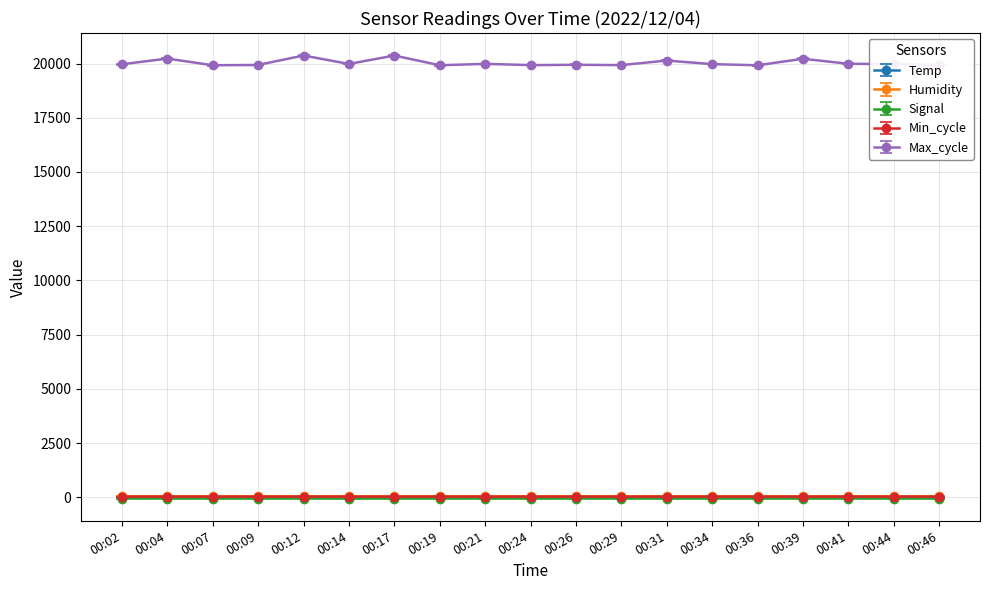

At how many categories does at least one series exceed 13406?

19